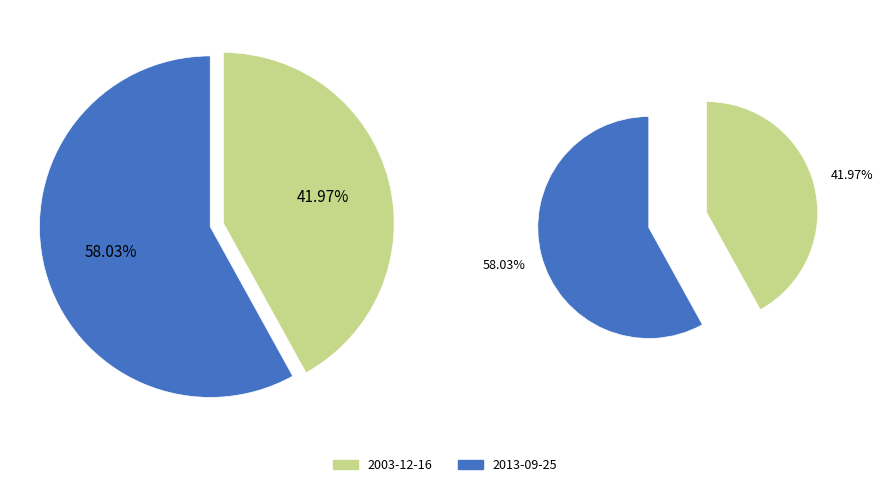

What percentage is NOT represented by 2013-09-25?

42.0%